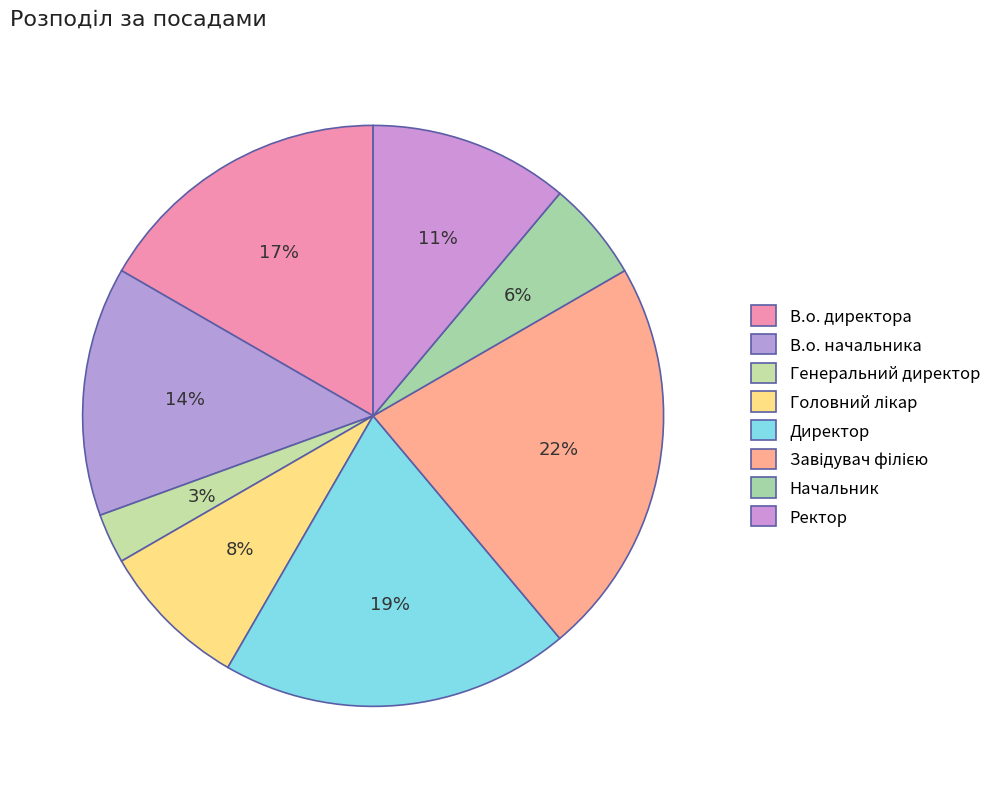

What portion of the pie excludes Завідувач філією?

77.8%